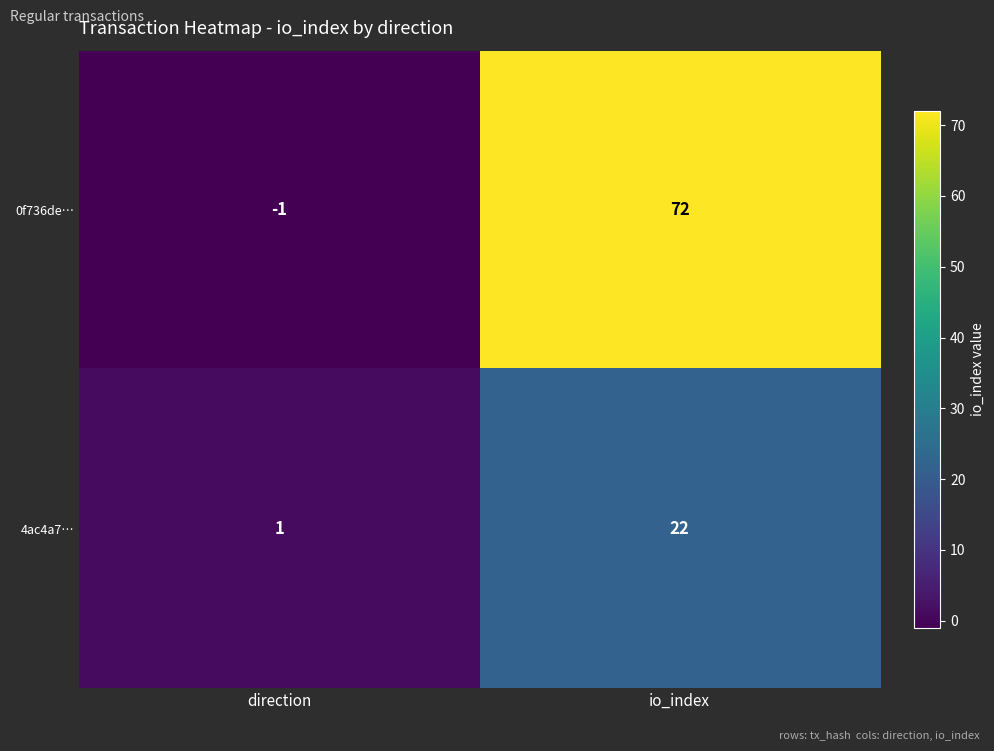

The value of 4ac4a7… at direction is 1. True or false?

True